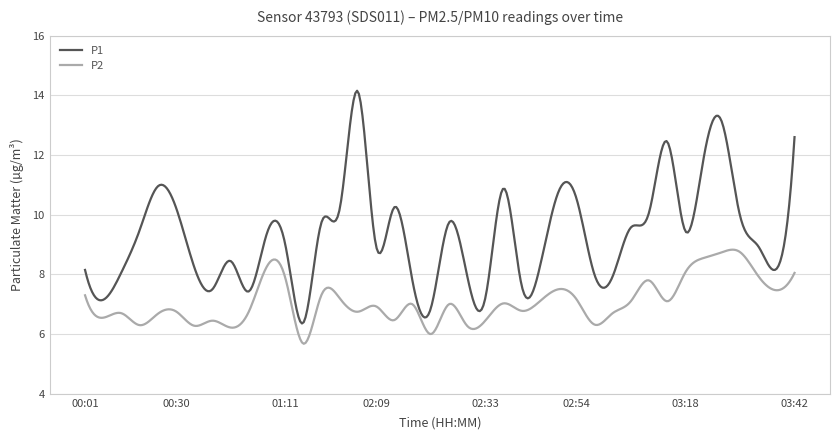

List the series in order of their overall mean, lowest first.

P2, P1